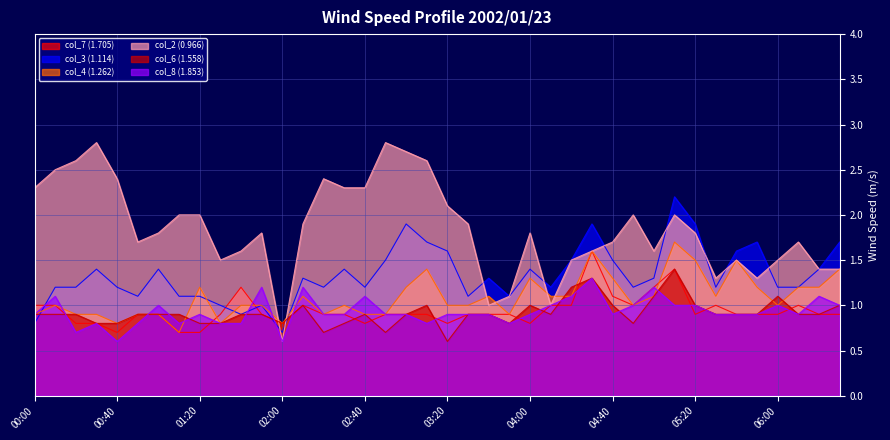

True or false: col_3 (1.114) has more than 2 interior local peaks.

True